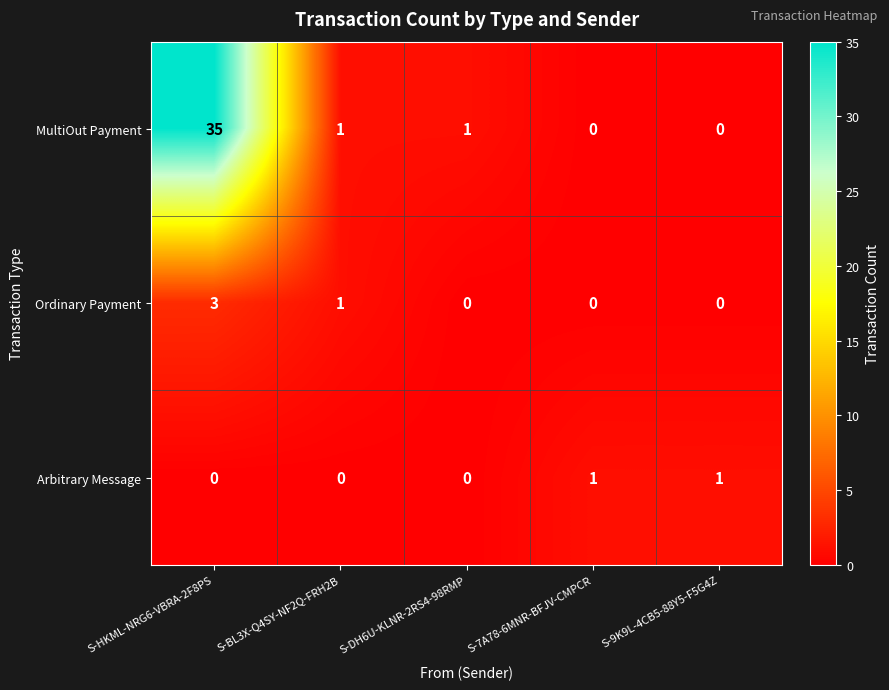

The value of Ordinary Payment at S-DH6U-KLNR-2RS4-98RMP is 0. True or false?

True